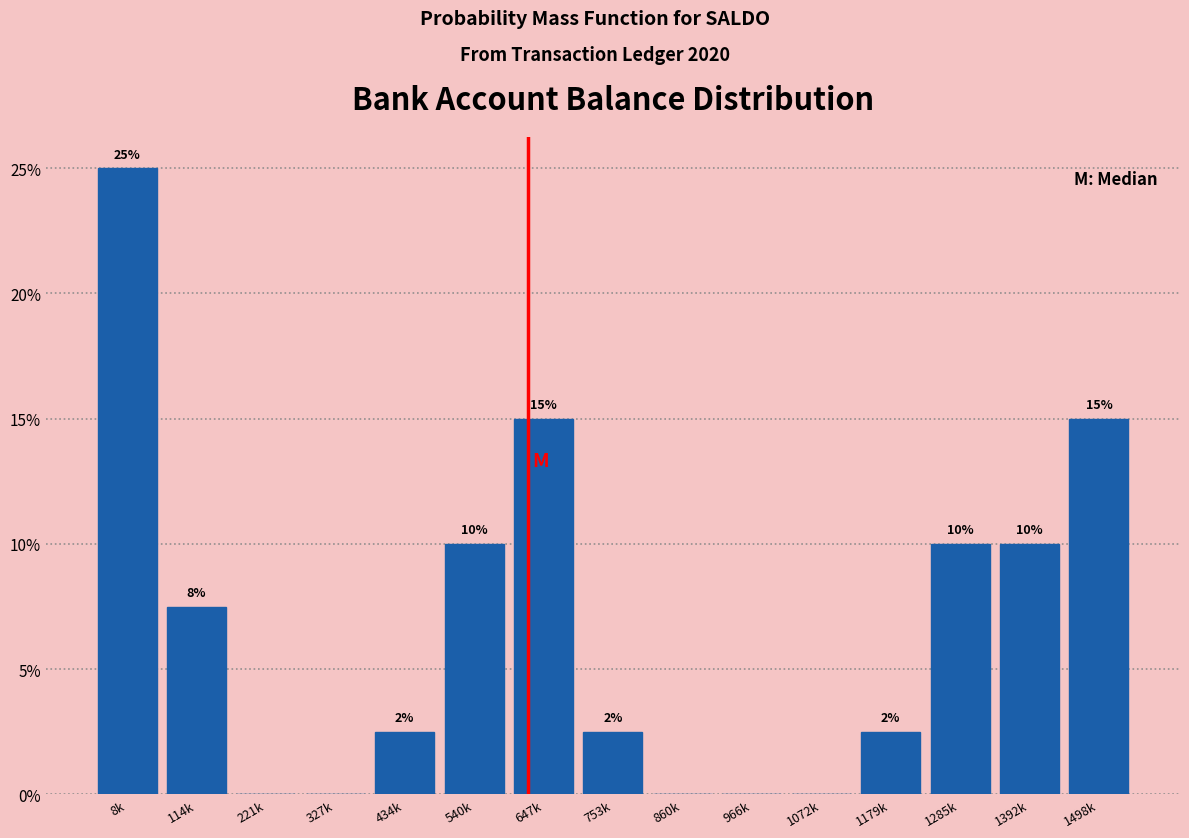

What is the change in value from 8k to 860k?

-25.0